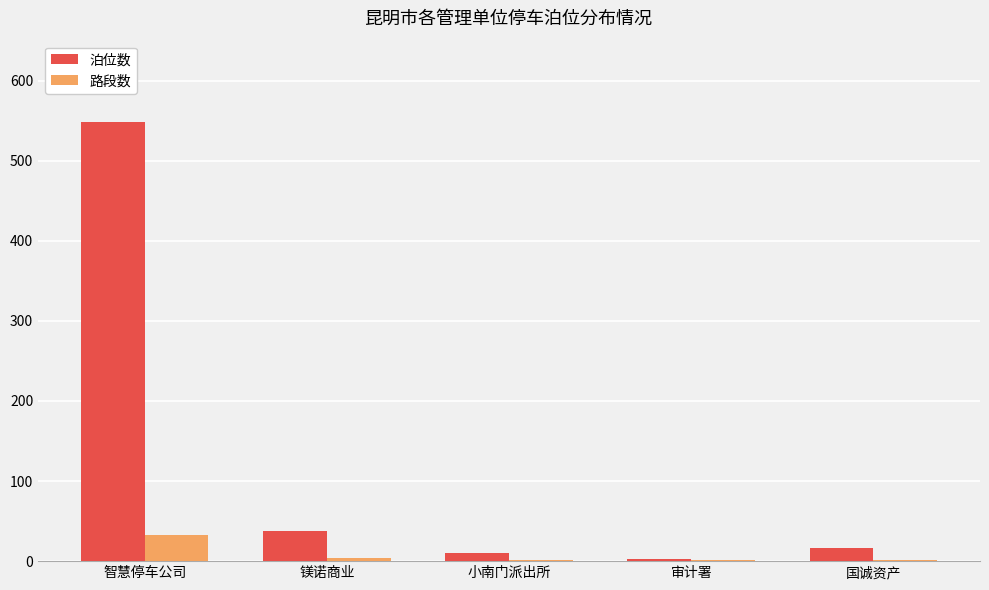

Which series has the largest total across all categories?

泊位数